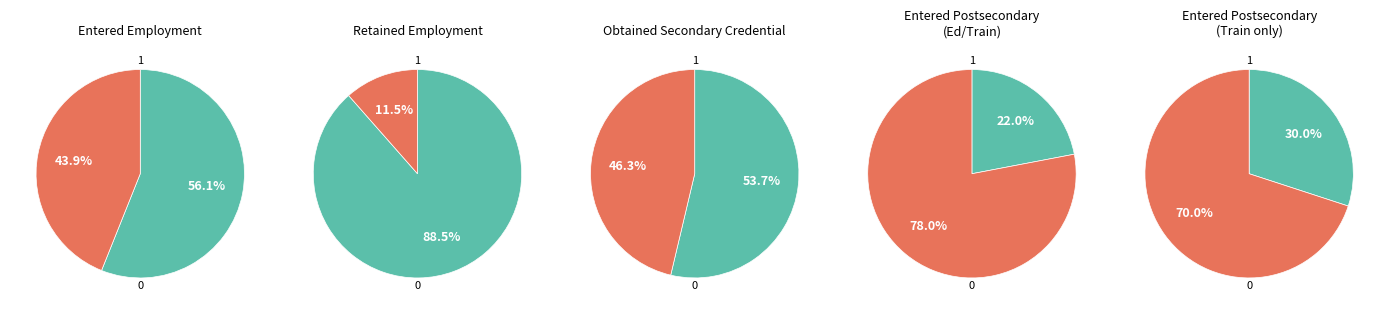

What percentage is the 1 slice, to the nearest percent?

46%